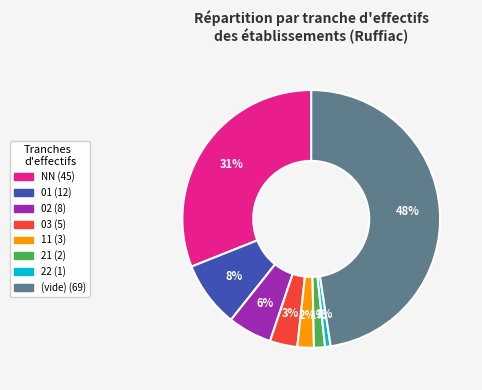

How many segments does this pie chart have?

8